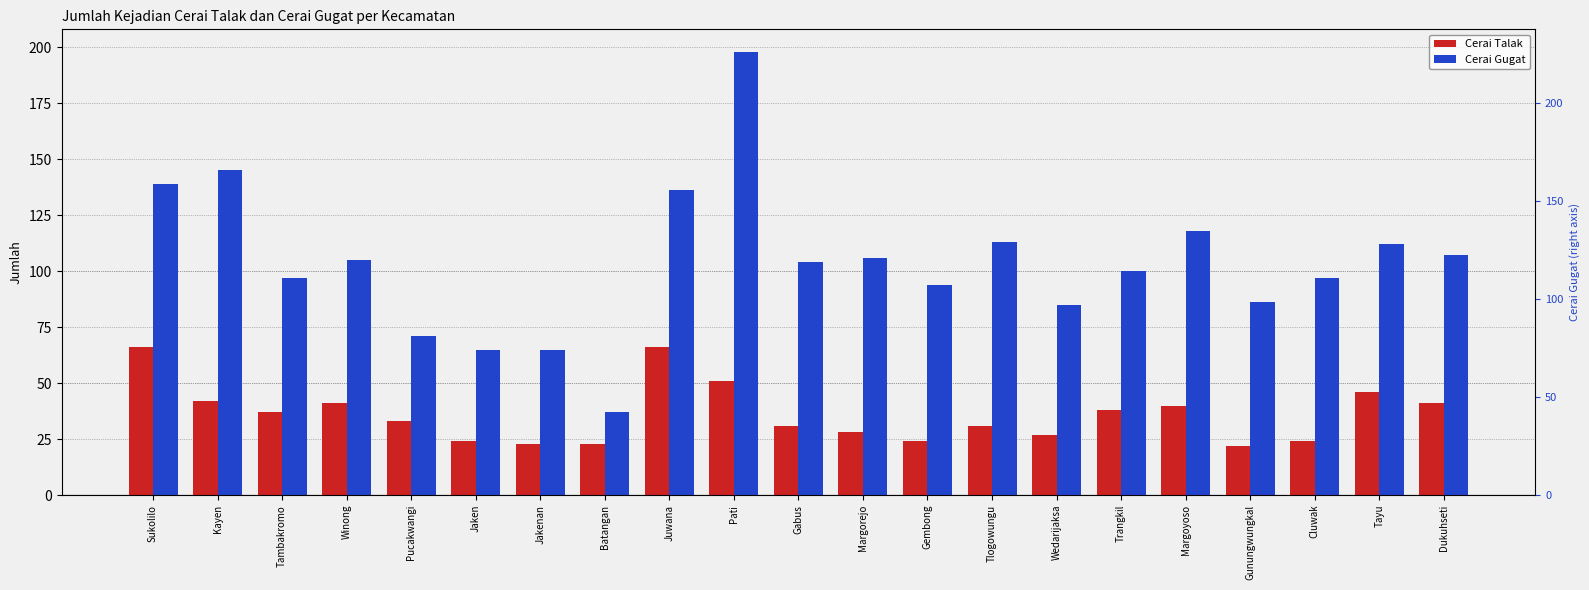

Is it true that Cerai Gugat equals 63 at Margorejo?

False